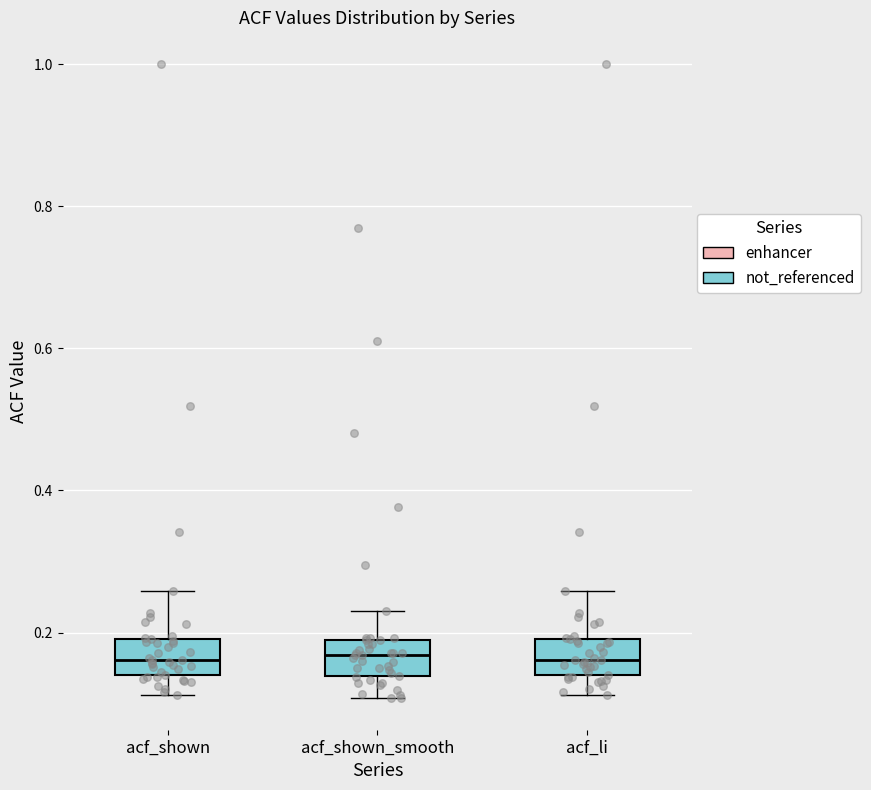

Where does the upper whisker of the box for acf_shown end on the y-axis? The values are not printed on the chart, so give them approximately, as read against the axis.

0.26